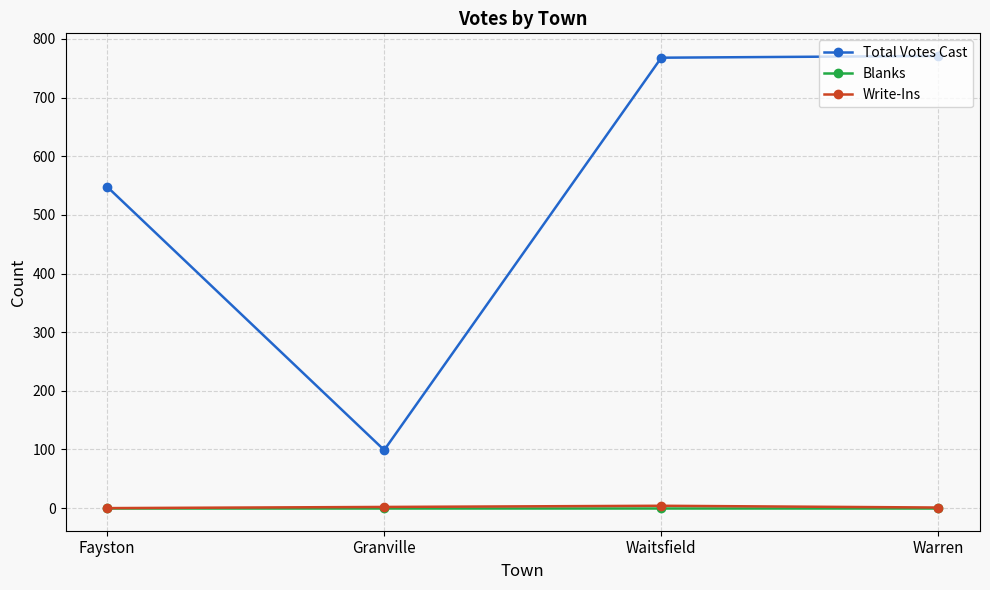

How many data points does each series have?

4